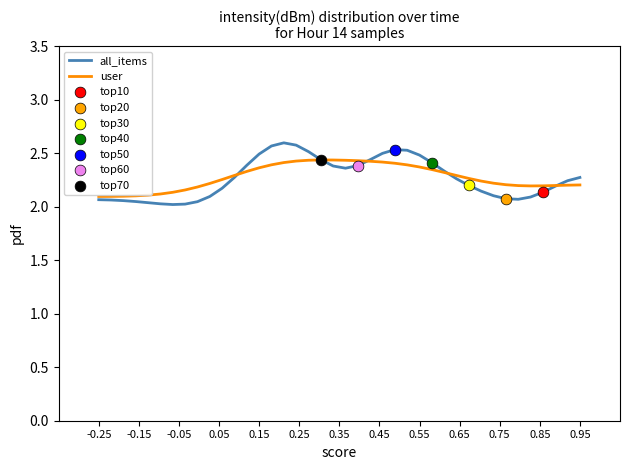

Which series has the largest range (max minus min)?

all_items